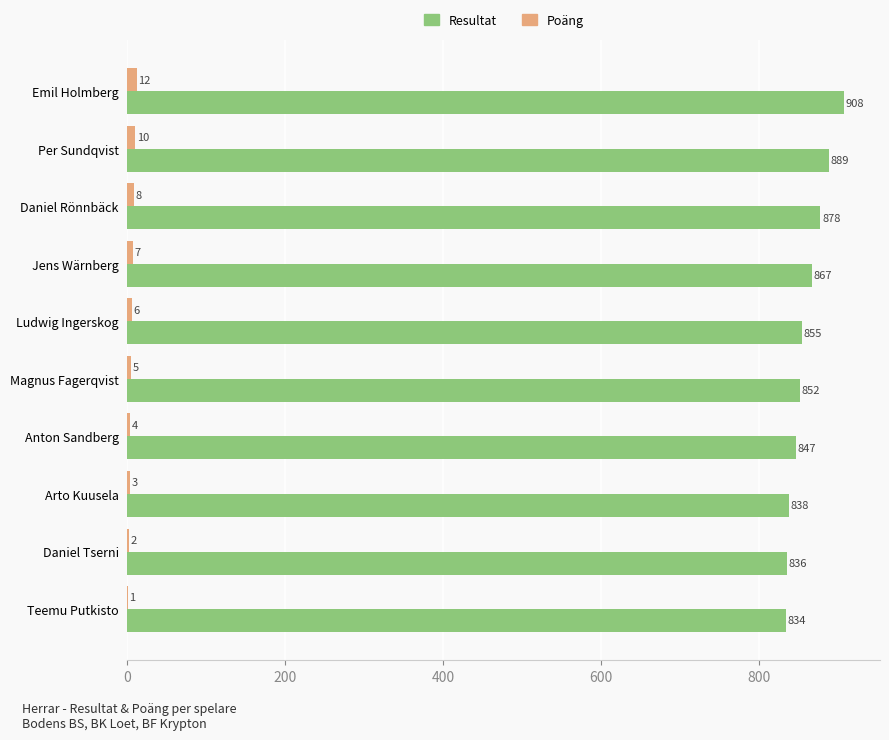

Which series has the largest total across all categories?

Resultat